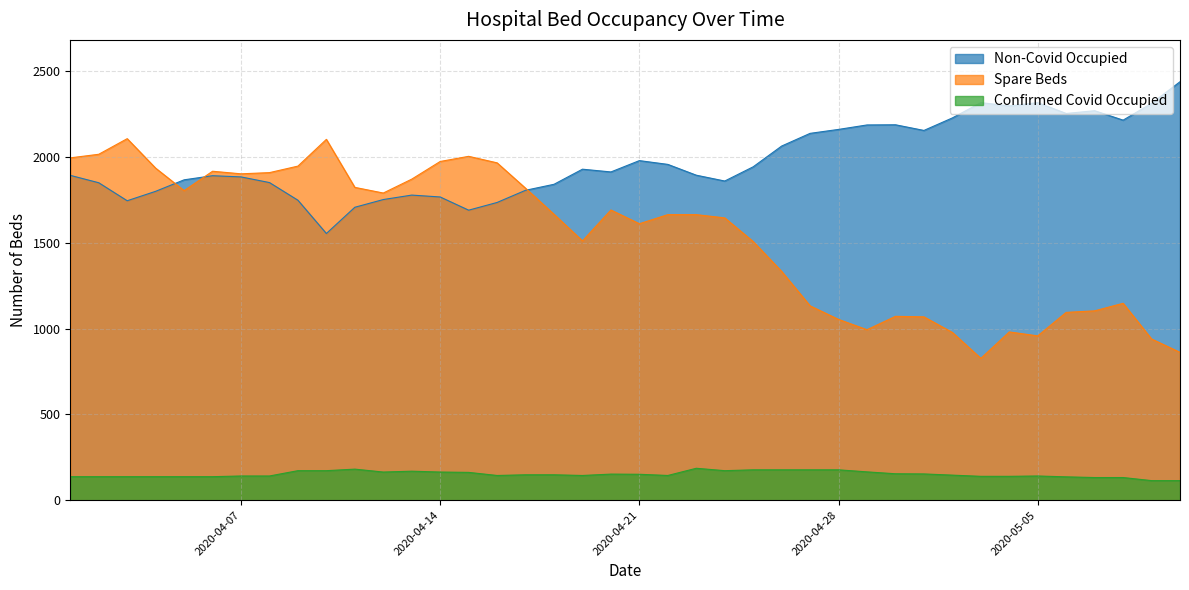

Which has a higher value, 2020-04-19 or 2020-05-09?

2020-05-09